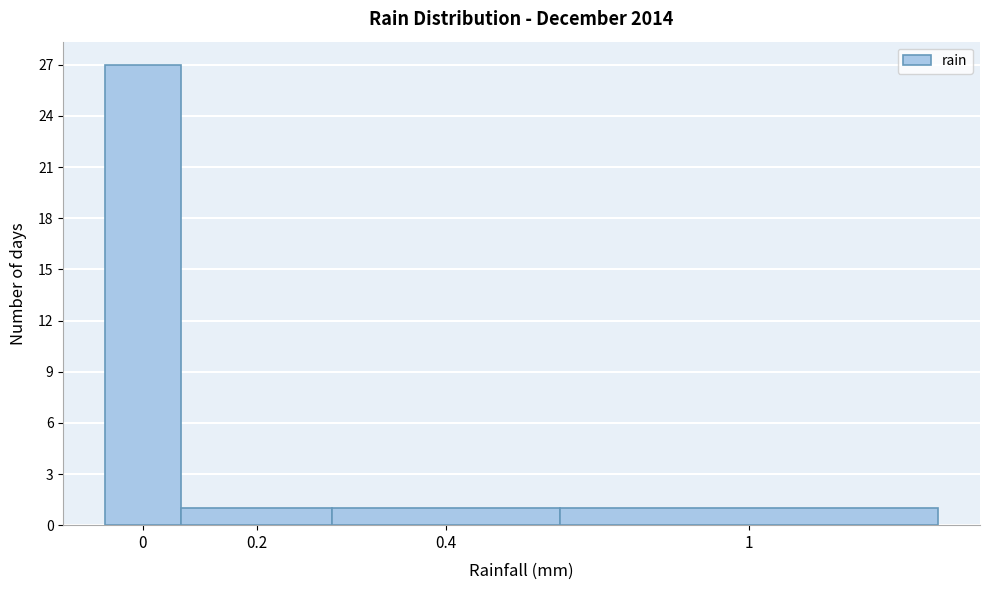

Reading left to right, transcribe all the data shown in this chart.

27	1	1	1